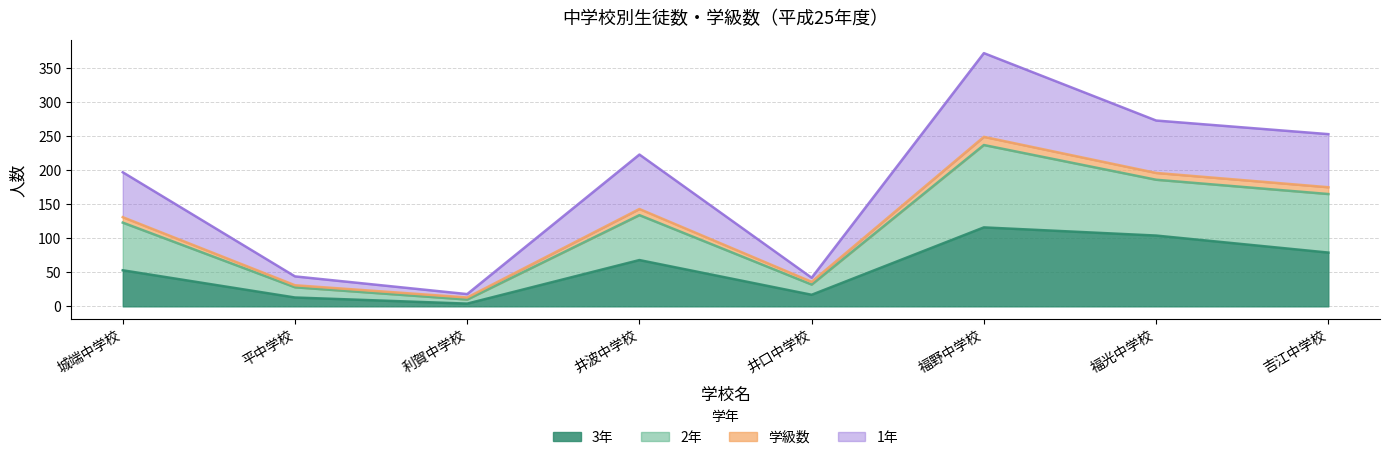

True or false: 学級数 has more than 0 points higher than both neighbors.

True